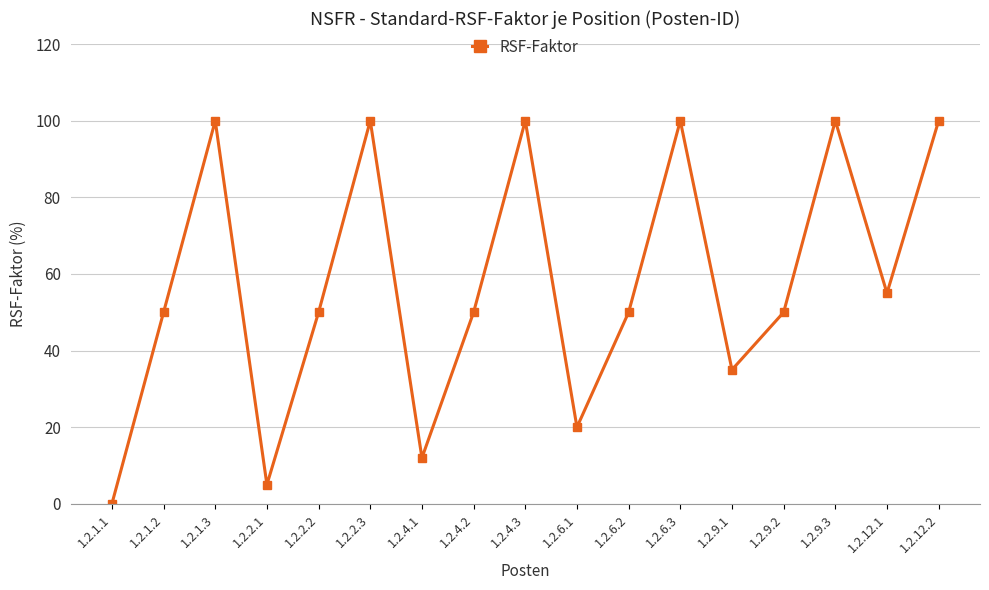

What is the change in value from 1.2.4.2 to 1.2.6.3?

+50